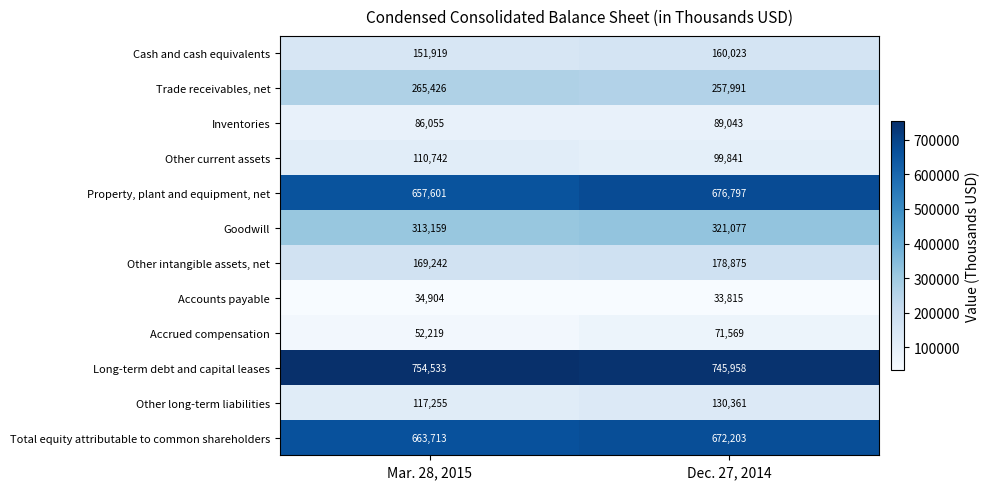

Between Mar. 28, 2015 and Dec. 27, 2014, which series saw the biggest shift?

Accrued compensation